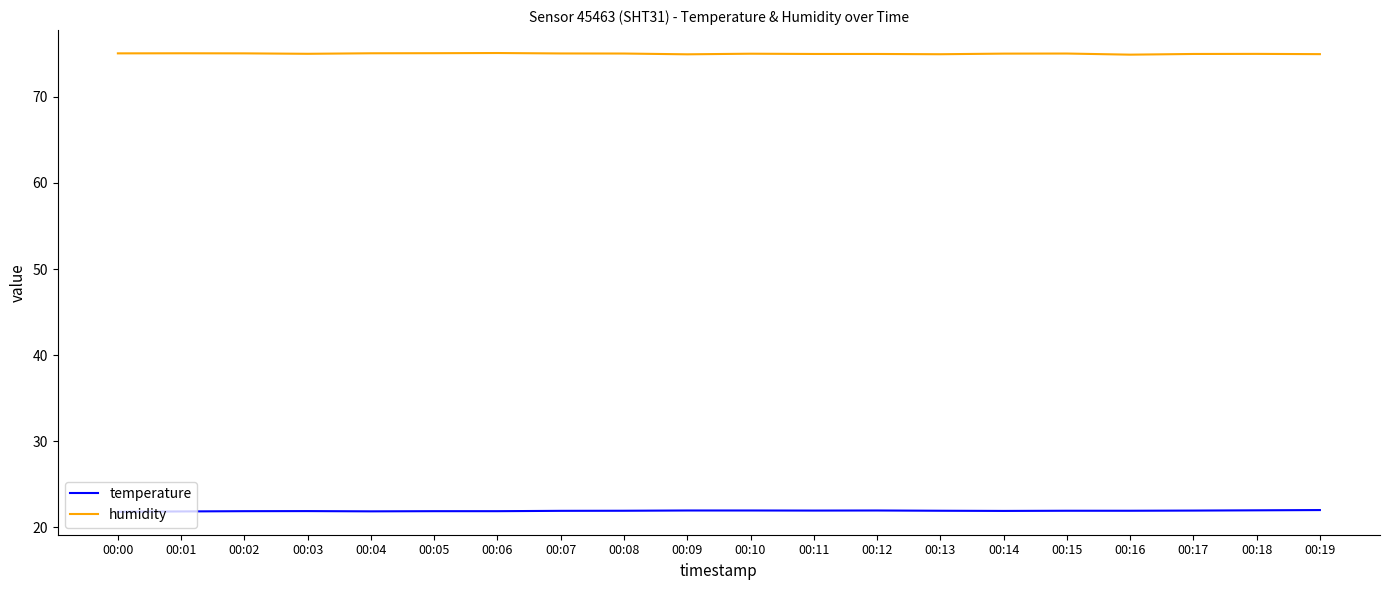

How many lines are shown in the chart?

2